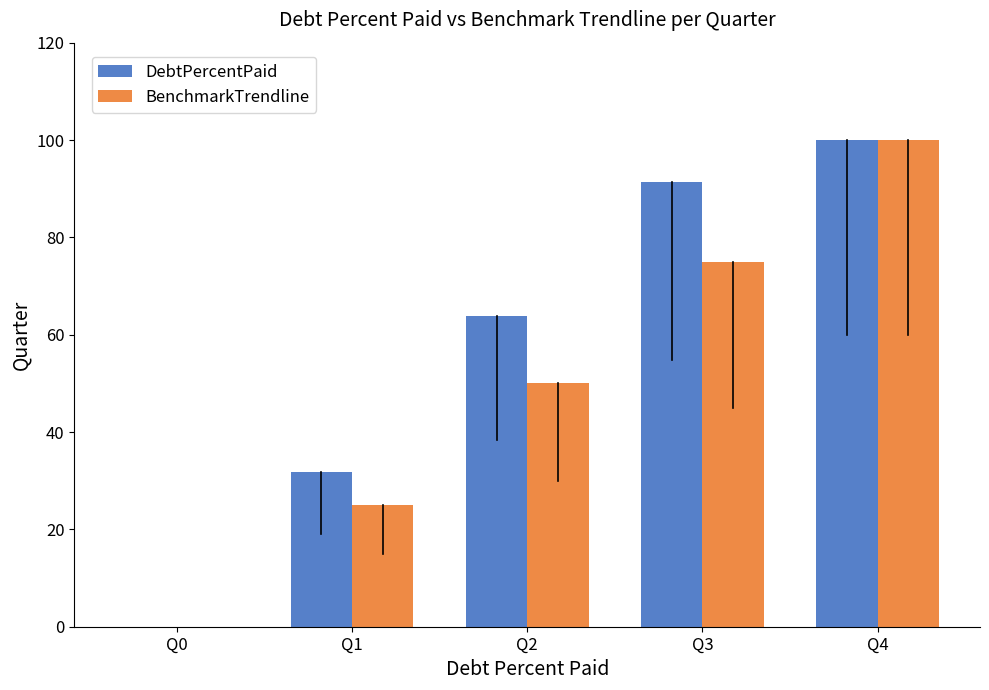

What value does the BenchmarkTrendline series have at Q3?

75.0